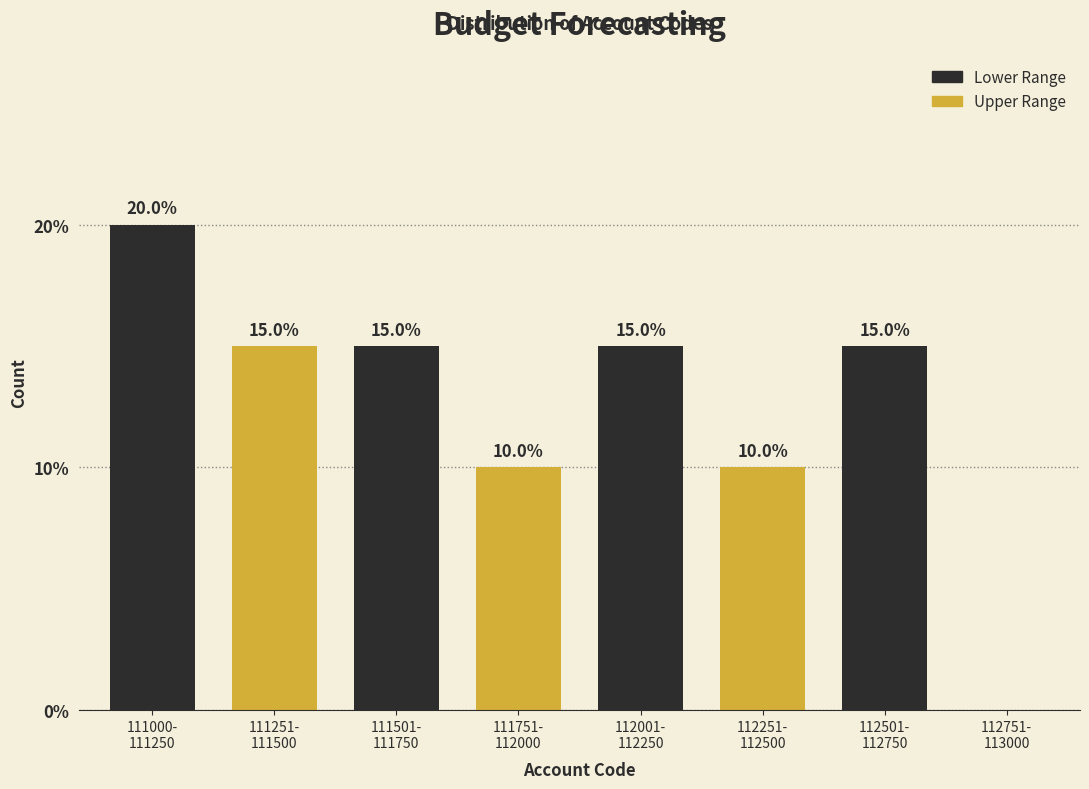

What is the sum of all values?

100